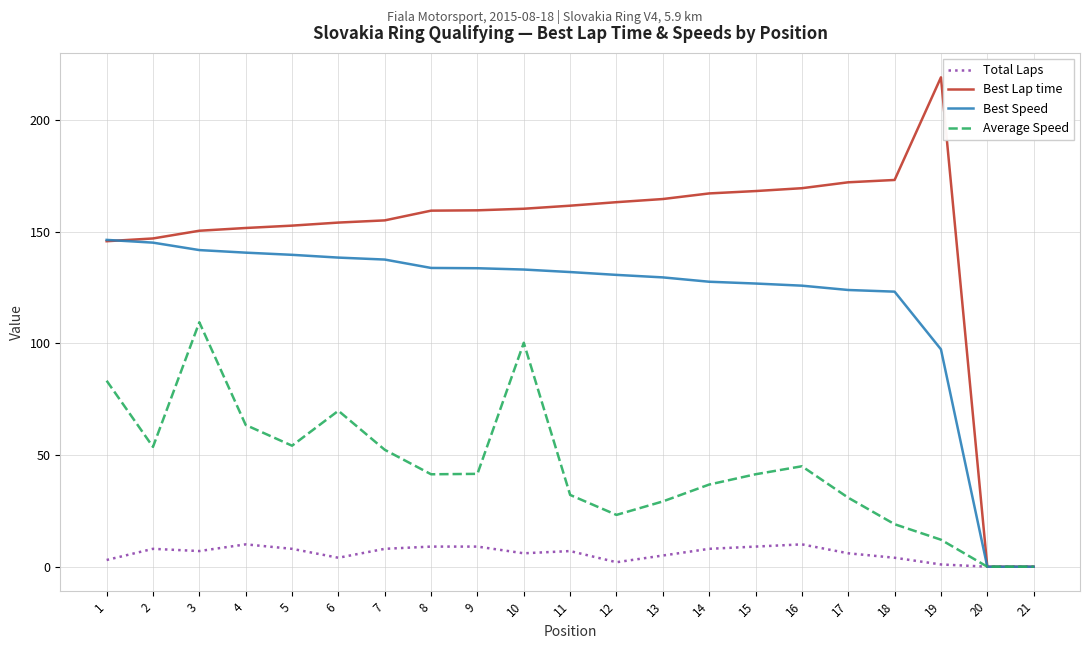

Which series has the largest total across all categories?

Best Lap time